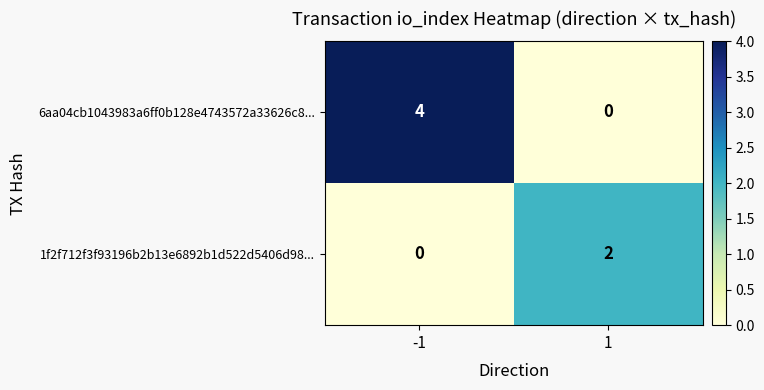

At which category is the sum across all series the highest?

-1